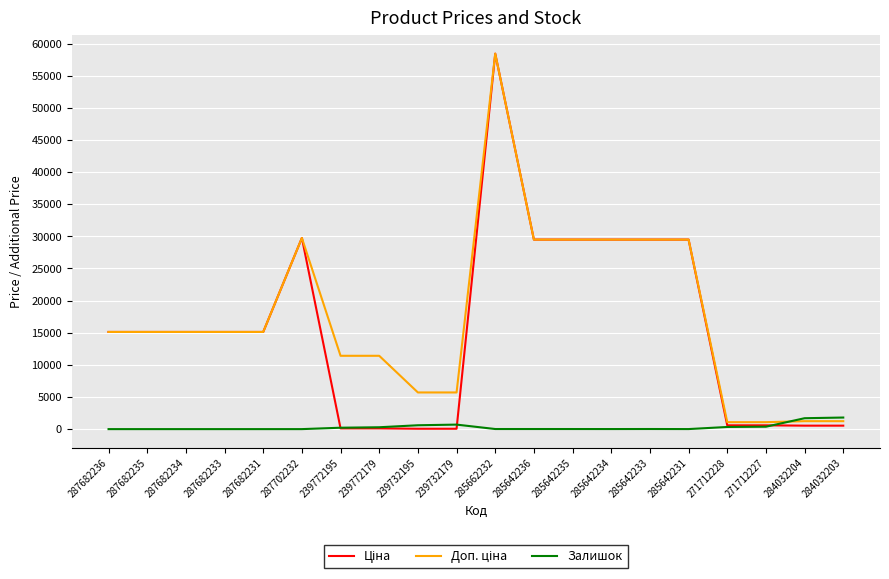

What is the spread (max minus min) of values at 287682235?

15120.0